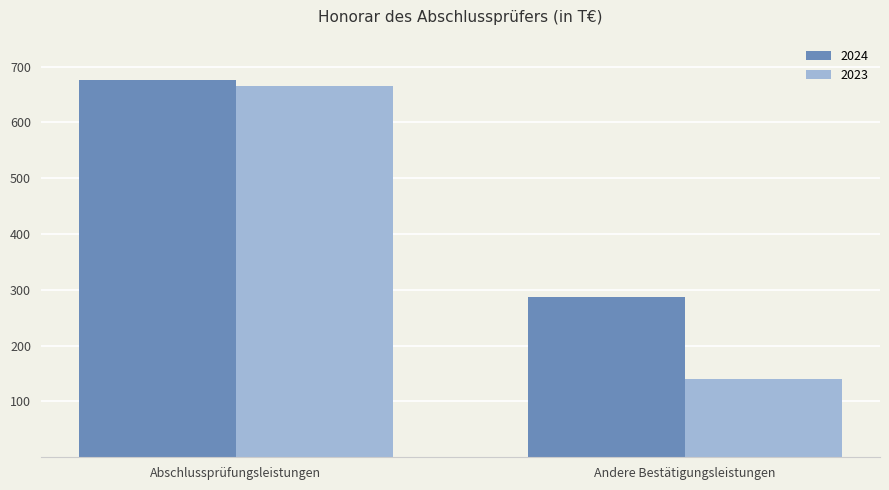

Which label corresponds to the largest value in the chart?

Abschlussprüfungsleistungen